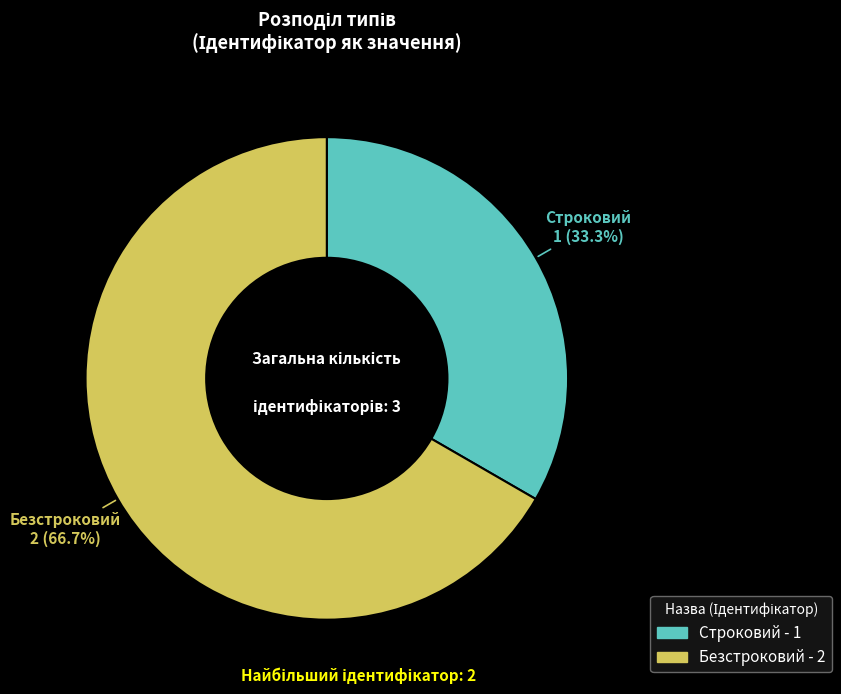

The Строковий slice represents 24% of the pie. True or false?

False